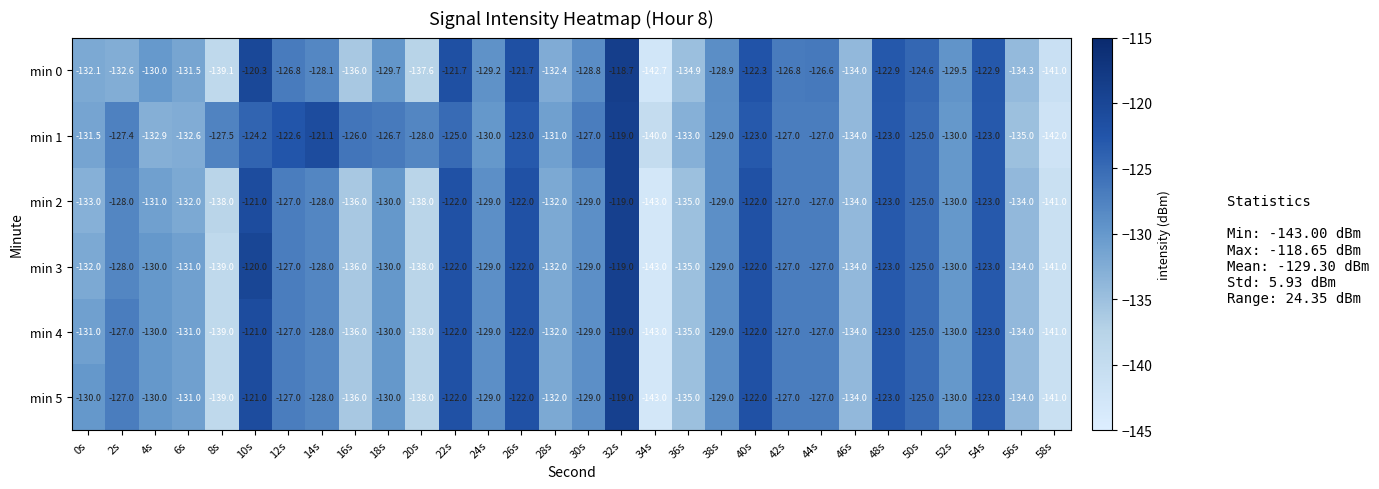

What is the approximate value of min 3 at 56s?

-134.0